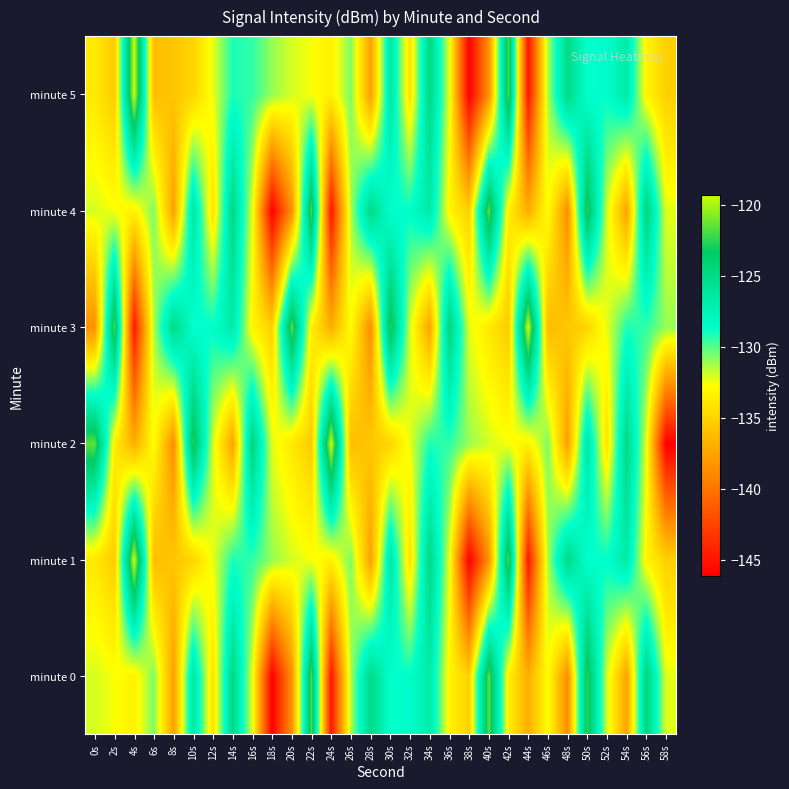

Reading left to right, transcribe all the data shown in this chart.

minute 0: 0s=-132.0	2s=-132.6	4s=-133.4	6s=-130.6	8s=-137.7	10s=-126.3	12s=-134.3	14s=-124.8	16s=-132.3	18s=-146.1	20s=-138.4	22s=-121.8	24s=-145.0	26s=-131.4	28s=-125.0	30s=-128.7	32s=-128.6	34s=-126.7	36s=-133.2	38s=-135.1	40s=-121.5	42s=-133.5	44s=-137.0	46s=-132.7	48s=-138.7	50s=-122.4	52s=-132.0	54s=-137.5	56s=-124.4	58s=-132.3
minute 1: 0s=-133.8	2s=-135.4	4s=-119.3	6s=-136.2	8s=-135.6	10s=-134.9	12s=-132.3	14s=-129.1	16s=-129.4	18s=-131.0	20s=-132.0	22s=-132.6	24s=-133.4	26s=-130.6	28s=-137.7	30s=-126.3	32s=-134.3	34s=-124.8	36s=-132.3	38s=-146.1	40s=-138.4	42s=-121.8	44s=-145.0	46s=-131.4	48s=-125.0	50s=-128.7	52s=-128.6	54s=-126.7	56s=-133.2	58s=-135.1
minute 2: 0s=-121.5	2s=-133.5	4s=-137.0	6s=-132.7	8s=-138.7	10s=-122.4	12s=-132.0	14s=-137.5	16s=-124.4	18s=-132.3	20s=-133.8	22s=-135.4	24s=-119.3	26s=-136.2	28s=-135.6	30s=-134.9	32s=-132.3	34s=-129.1	36s=-129.4	38s=-131.0	40s=-132.0	42s=-132.6	44s=-133.4	46s=-130.6	48s=-137.7	50s=-126.3	52s=-134.3	54s=-124.8	56s=-132.3	58s=-146.1
minute 3: 0s=-138.4	2s=-121.8	4s=-145.0	6s=-131.4	8s=-125.0	10s=-128.7	12s=-128.6	14s=-126.7	16s=-133.2	18s=-135.1	20s=-121.5	22s=-133.5	24s=-137.0	26s=-132.7	28s=-138.7	30s=-122.4	32s=-132.0	34s=-137.5	36s=-124.4	38s=-132.3	40s=-133.8	42s=-135.4	44s=-119.3	46s=-136.2	48s=-135.6	50s=-134.9	52s=-132.3	54s=-129.1	56s=-129.4	58s=-131.0
minute 4: 0s=-132.0	2s=-132.6	4s=-133.4	6s=-130.6	8s=-137.7	10s=-126.3	12s=-134.3	14s=-124.8	16s=-132.3	18s=-146.1	20s=-138.4	22s=-121.8	24s=-145.0	26s=-131.4	28s=-125.0	30s=-128.7	32s=-128.6	34s=-126.7	36s=-133.2	38s=-135.1	40s=-121.5	42s=-133.5	44s=-137.0	46s=-132.7	48s=-138.7	50s=-122.4	52s=-132.0	54s=-137.5	56s=-124.4	58s=-132.3
minute 5: 0s=-133.8	2s=-135.4	4s=-119.3	6s=-136.2	8s=-135.6	10s=-134.9	12s=-132.3	14s=-129.1	16s=-129.4	18s=-131.0	20s=-132.0	22s=-132.6	24s=-133.4	26s=-130.6	28s=-137.7	30s=-126.3	32s=-134.3	34s=-124.8	36s=-132.3	38s=-146.1	40s=-138.4	42s=-121.8	44s=-145.0	46s=-131.4	48s=-125.0	50s=-128.7	52s=-128.6	54s=-126.7	56s=-133.2	58s=-135.1